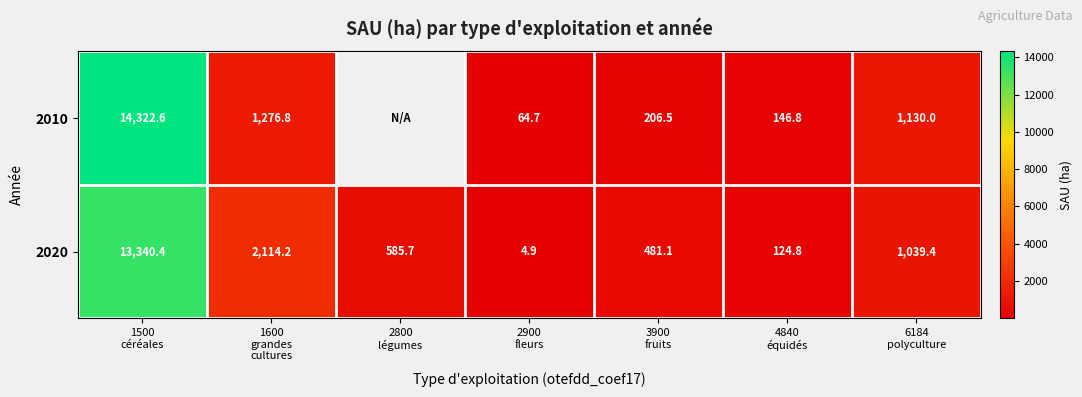

At 6184
polyculture, list the series in order from smallest to largest.

2020, 2010